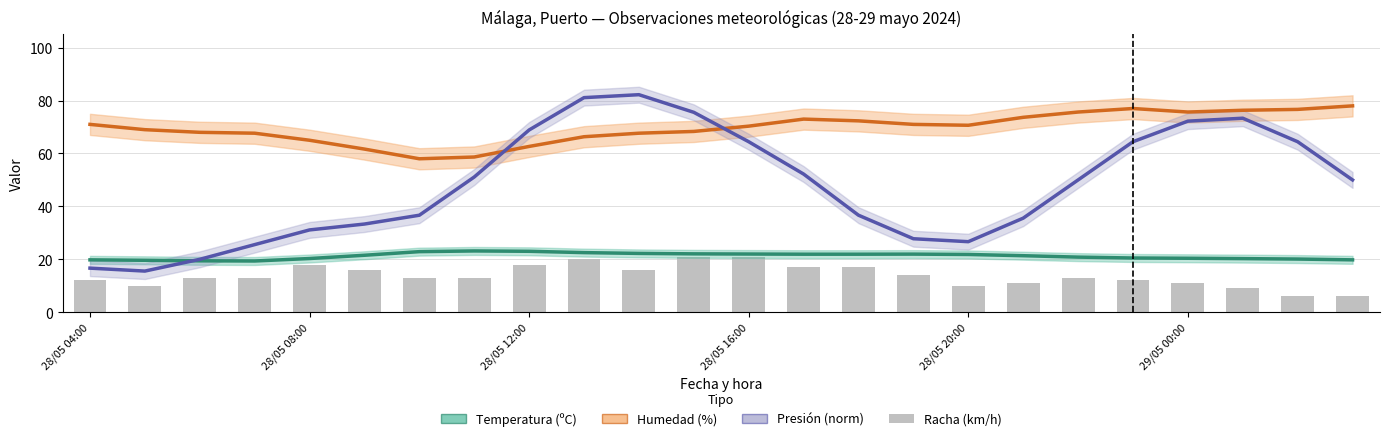

True or false: Humedad (%) has a value of 122.8 at 28/05 08:00.

False